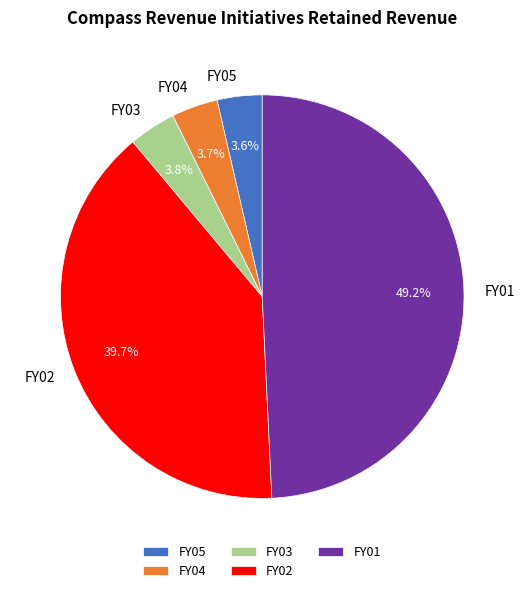

What is the largest slice in the pie chart?

FY01